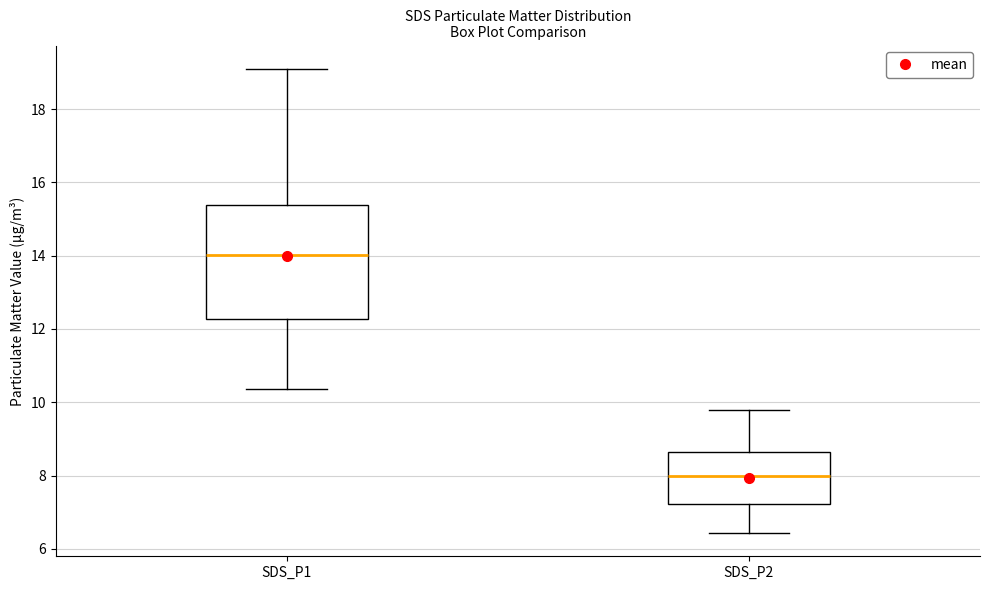

Where does the lower whisker of the box for SDS_P2 end on the y-axis? The values are not printed on the chart, so give them approximately, as read against the axis.

6.4